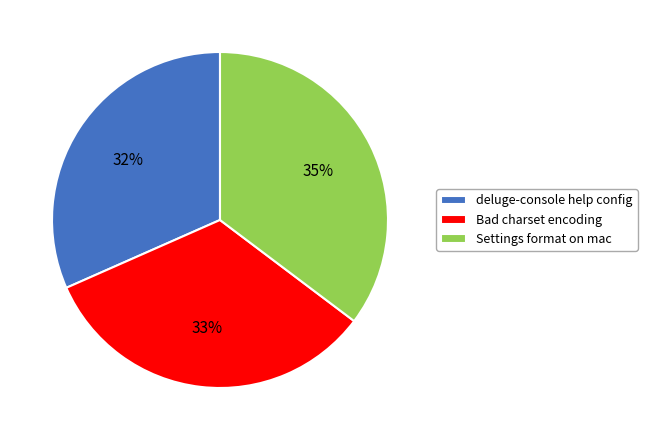

Do Bad charset encoding and Settings format on mac together represent more than half of the pie?

Yes